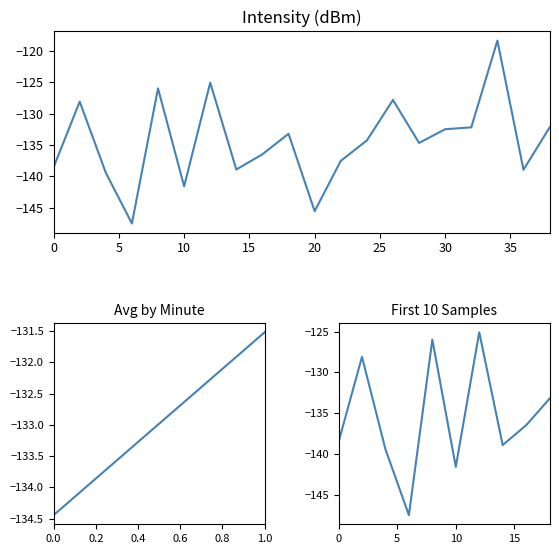

How many interior local valleys (lower than both neighbors) does the data have?

6